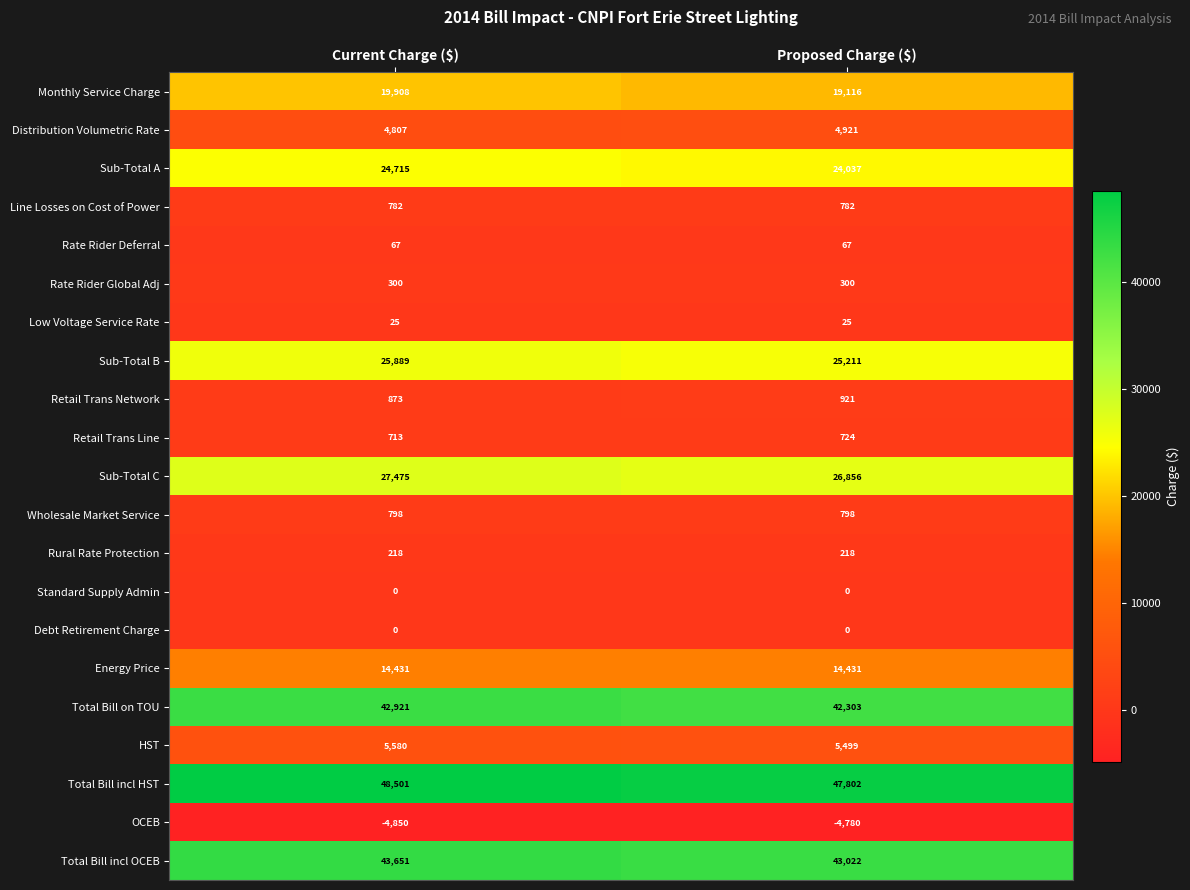

Is it true that Rural Rate Protection equals 218 at Proposed Charge ($)?

True